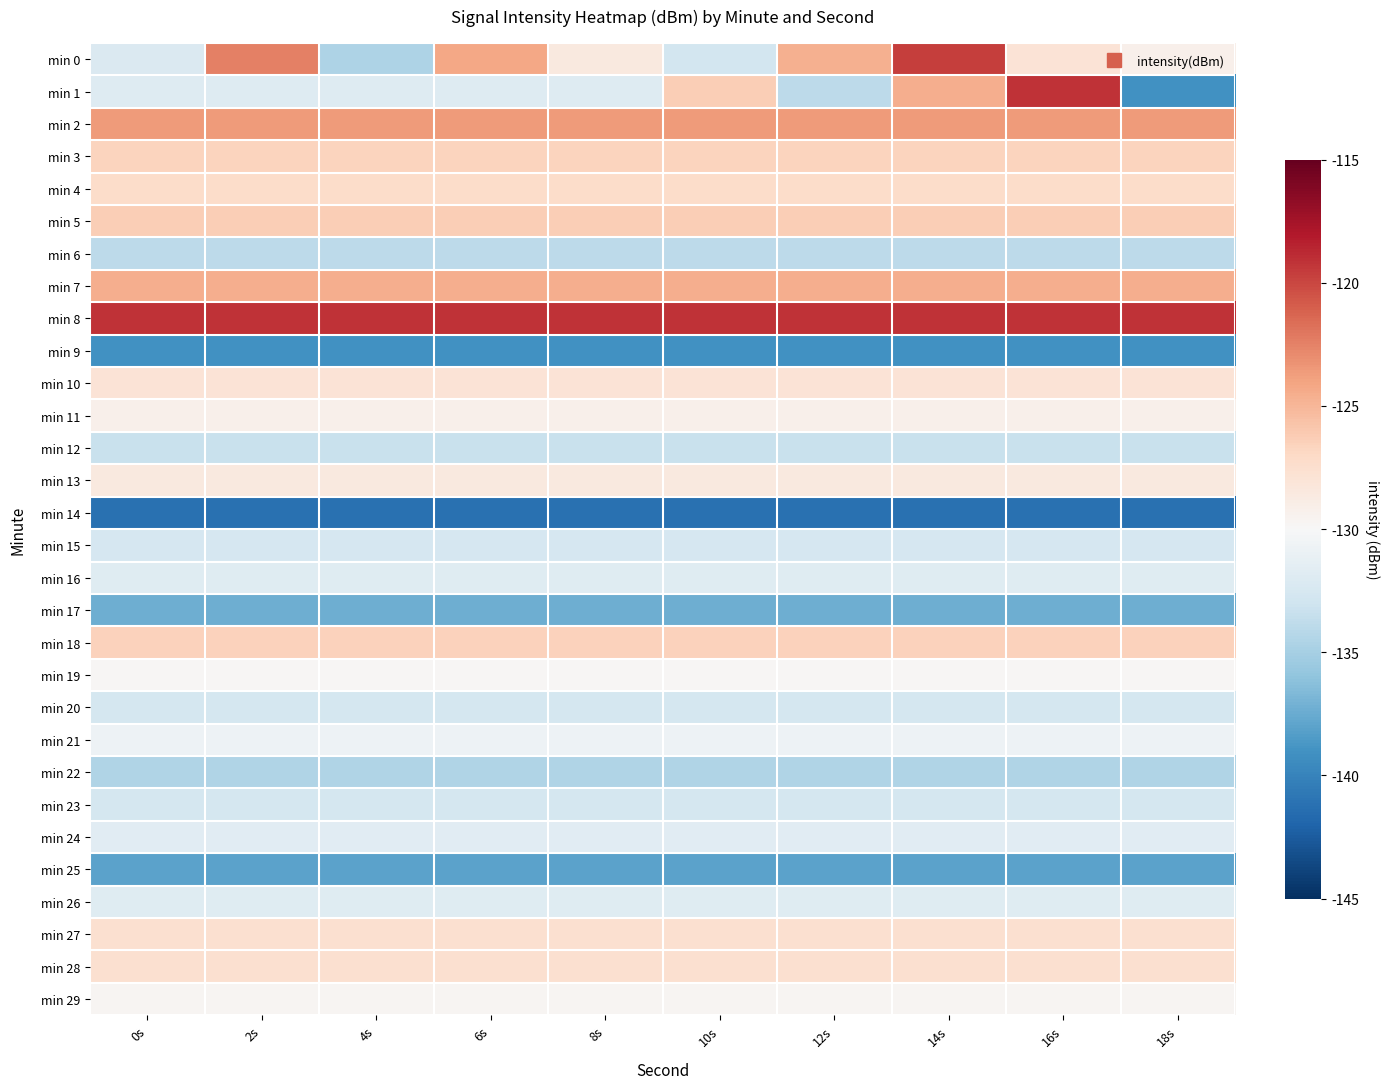

Which category has the lowest value across all series?

0s